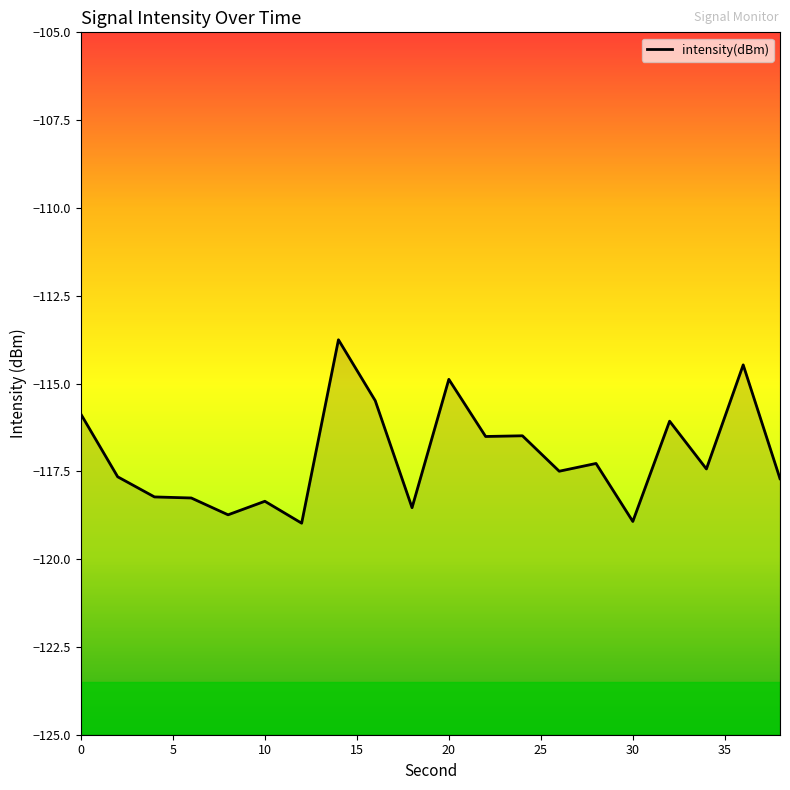

What is the change in value from 10 to 30?

-0.6